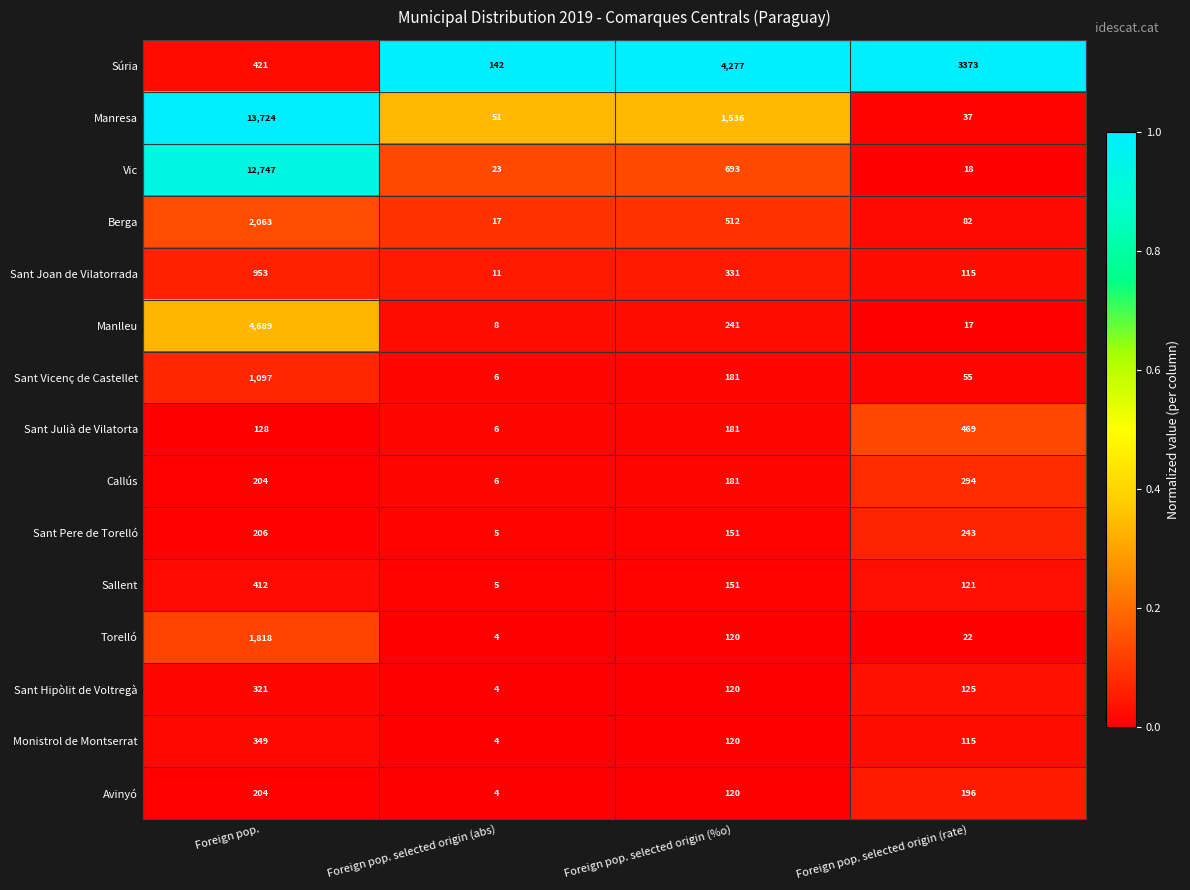

Which category has the lowest value across all series?

Foreign pop. selected origin (abs)